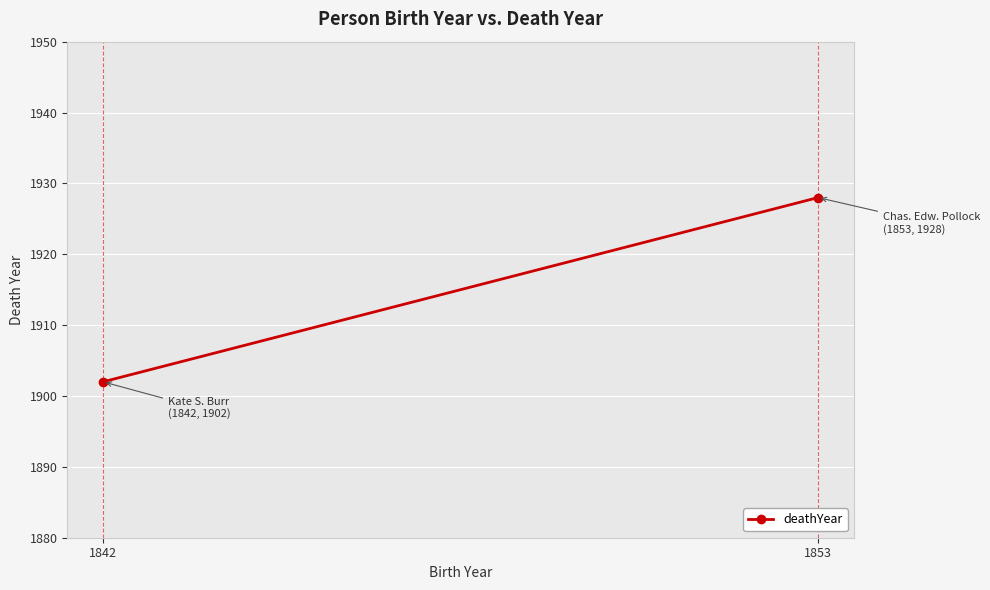

What is the sum of all values?

3830